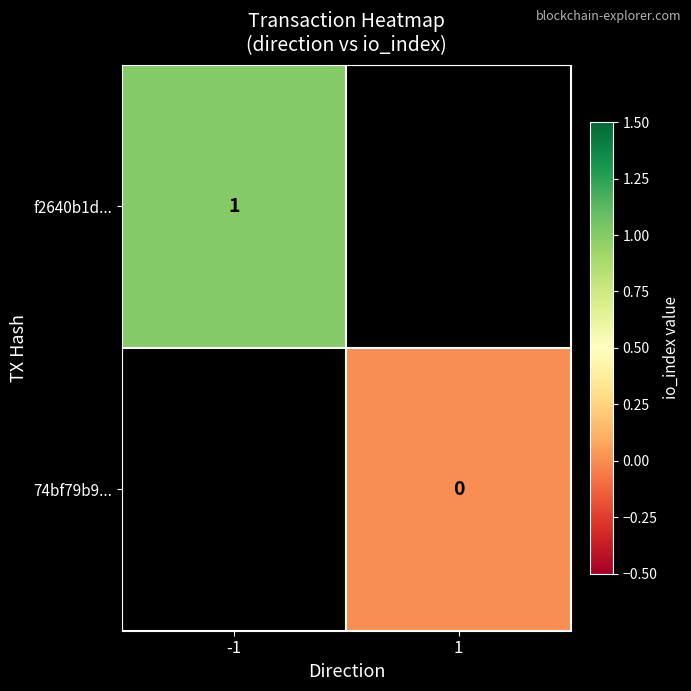

Is it true that f2640b1d... equals 1 at -1?

True